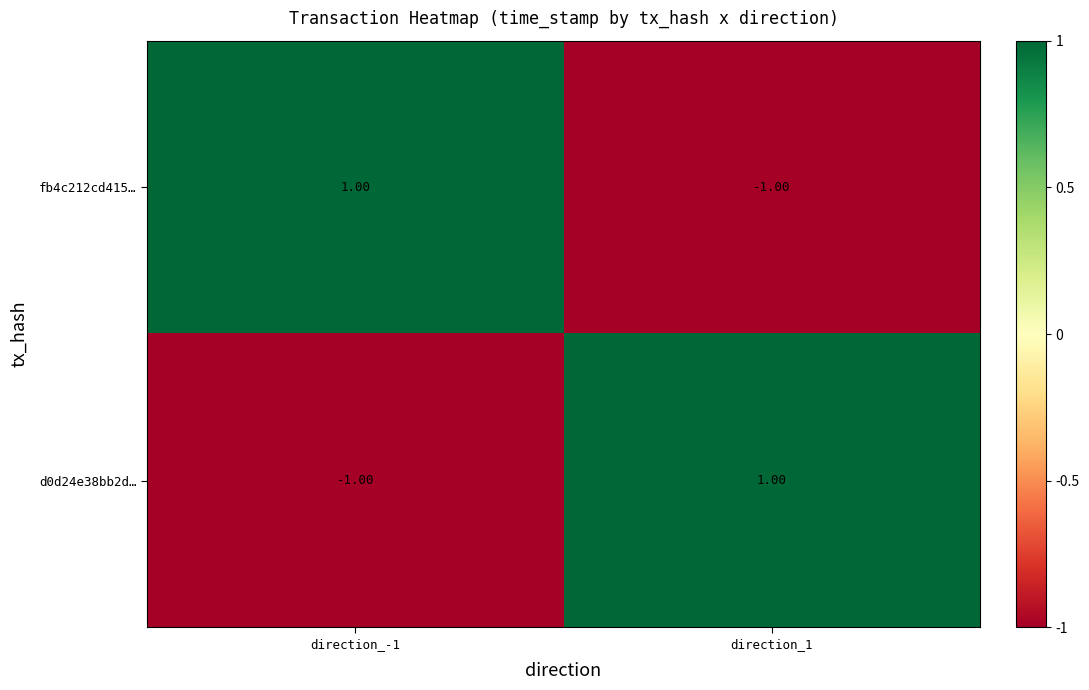

At direction_-1, list the series in order from smallest to largest.

d0d24e38bb2d…, fb4c212cd415…